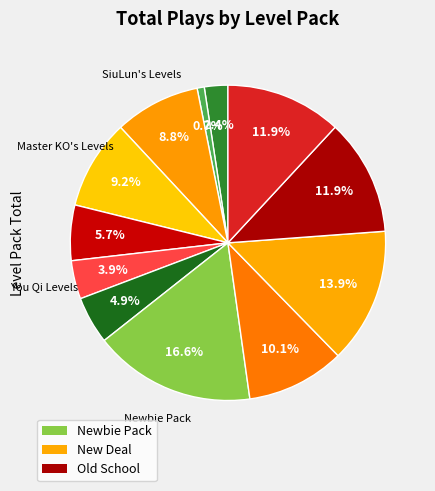

How many segments does this pie chart have?

12